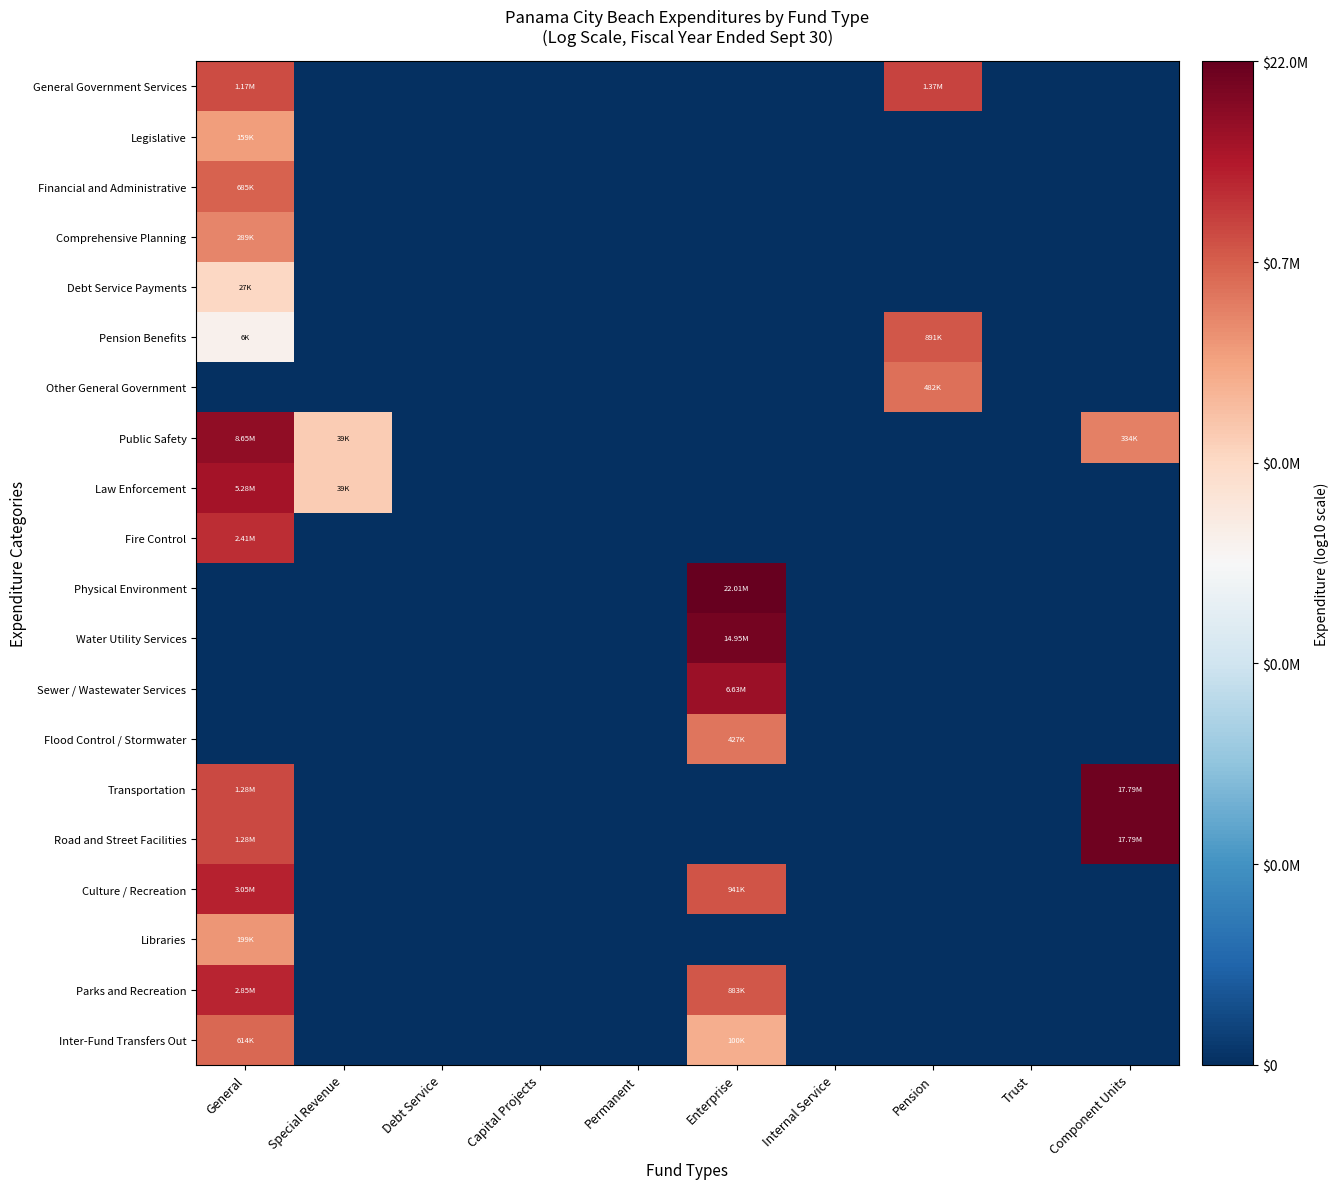

At which category is the sum across all series the highest?

General